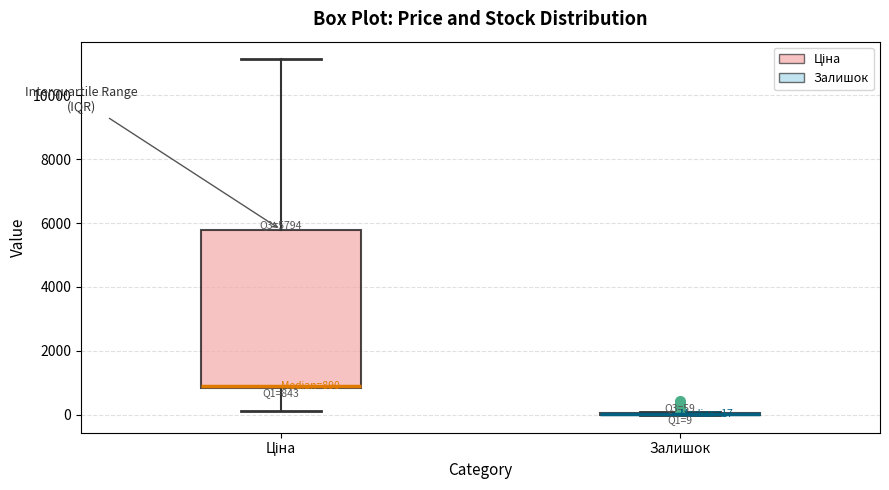

Which box is the tallest, from its lower edge to its upper edge?

Ціна